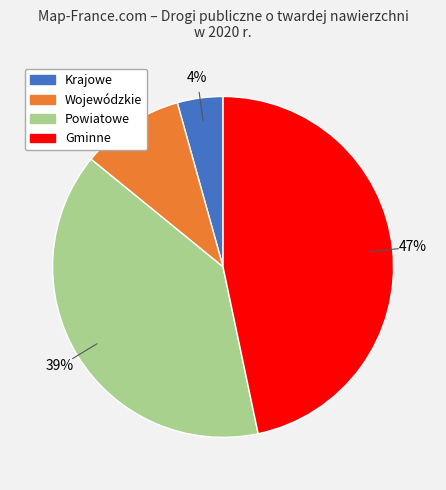

Is there any slice that represents more than half of the pie?

No